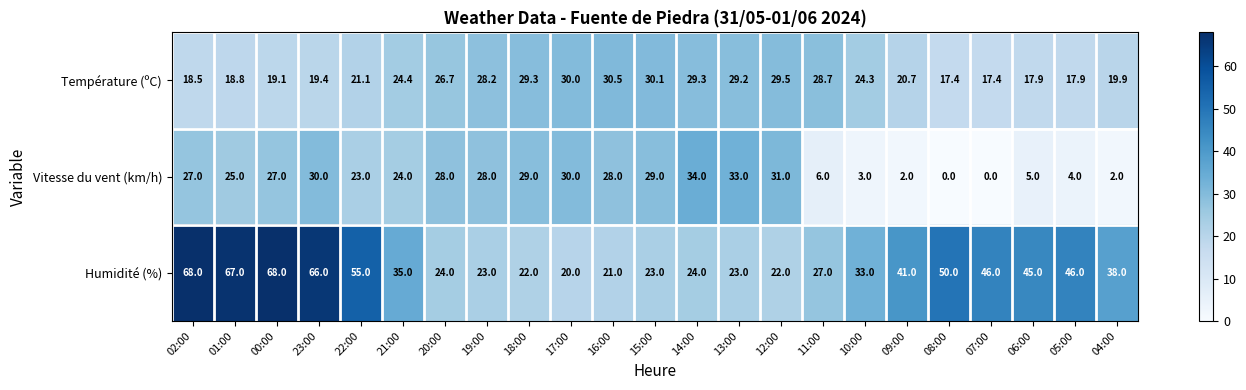

Where is Température (ºC) nearest to the value 23?

10:00